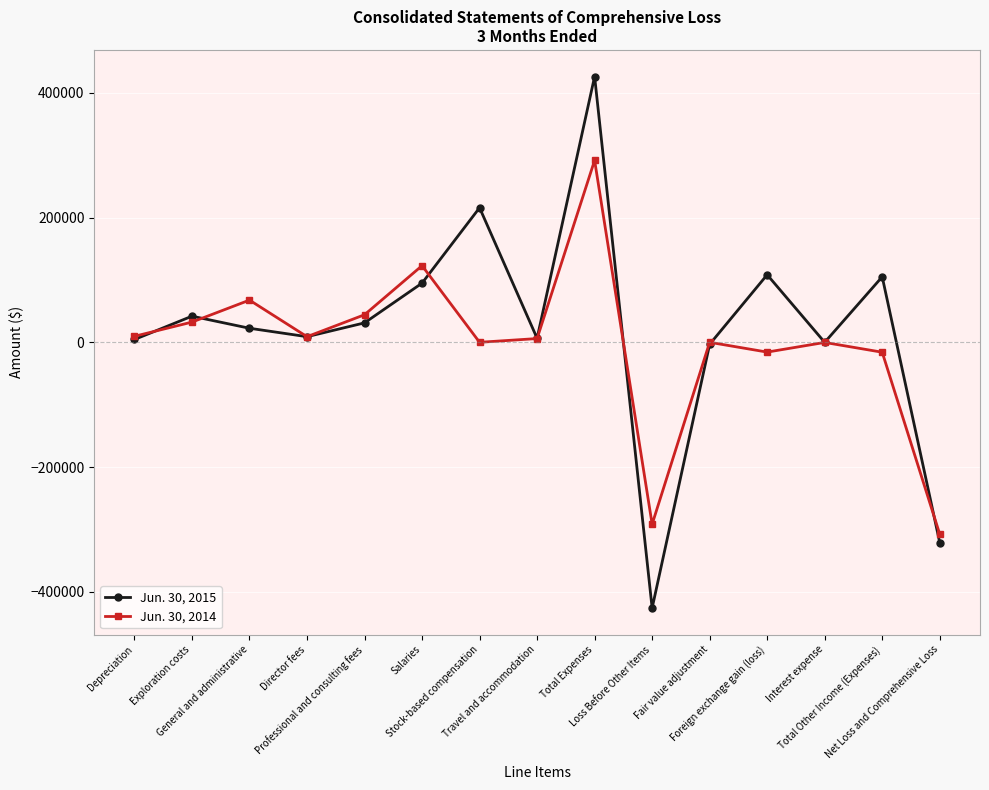

Which series has the largest total across all categories?

Jun. 30, 2015